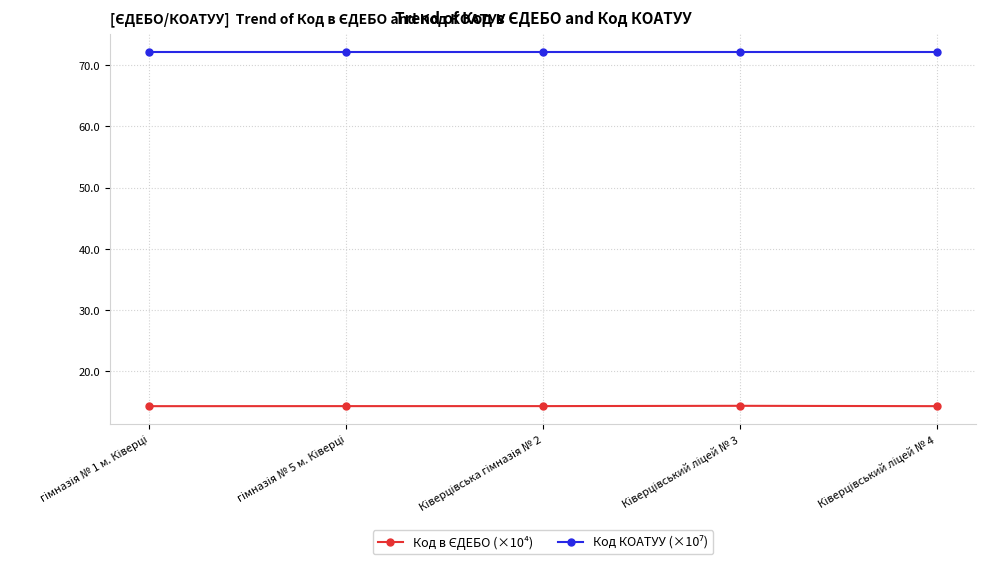

What is the greatest value displayed?

72.2